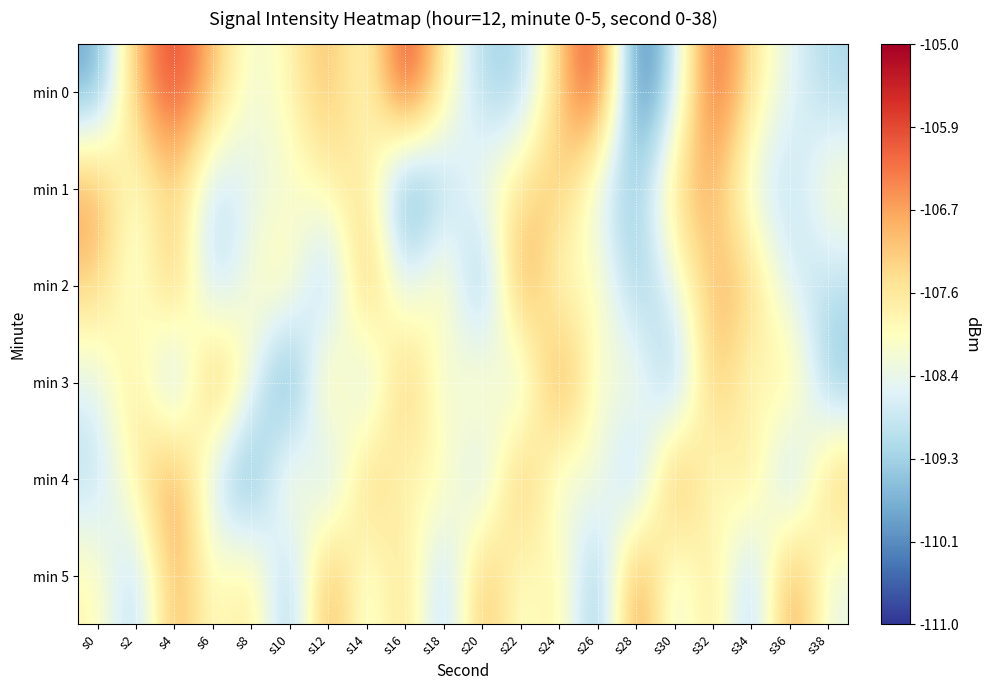

Reading left to right, what are all the values shown in this chart?

min 0: s0=-109.9	s2=-106.9	s4=-105.6	s6=-107.0	s8=-108.4	s10=-107.9	s12=-106.8	s14=-108.2	s16=-105.4	s18=-107.7	s20=-109.2	s22=-109.3	s24=-107.2	s26=-105.5	s28=-110.7	s30=-108.9	s32=-105.8	s34=-107.6	s36=-108.5	s38=-109.2
min 1: s0=-106.6	s2=-108.3	s4=-107.1	s6=-109.2	s8=-108.5	s10=-108.3	s12=-107.8	s14=-107.4	s16=-110.3	s18=-109.2	s20=-108.2	s22=-107.5	s24=-106.9	s26=-108.8	s28=-109.5	s30=-107.2	s32=-106.8	s34=-108.6	s36=-109.1	s38=-107.9
min 2: s0=-107.2	s2=-108.5	s4=-106.7	s6=-109.3	s8=-108.1	s10=-107.6	s12=-109.8	s14=-106.5	s16=-108.9	s18=-107.4	s20=-110.1	s22=-106.2	s24=-108.3	s26=-107.7	s28=-109.6	s30=-108.4	s32=-106.9	s34=-107.1	s36=-108.8	s38=-109.0
min 3: s0=-108.6	s2=-107.3	s4=-109.7	s6=-106.4	s8=-108.2	s10=-110.5	s12=-107.0	s14=-109.4	s16=-106.6	s18=-108.7	s20=-107.5	s22=-109.2	s24=-106.1	s26=-108.5	s28=-107.8	s30=-109.9	s32=-106.7	s34=-108.3	s36=-107.2	s38=-109.6
min 4: s0=-109.1	s2=-107.7	s4=-106.3	s6=-108.9	s8=-110.2	s10=-107.4	s12=-109.5	s14=-106.8	s16=-108.1	s18=-107.6	s20=-109.3	s22=-106.5	s24=-108.7	s26=-107.9	s28=-109.8	s30=-106.2	s32=-108.4	s34=-107.1	s36=-109.7	s38=-106.9
min 5: s0=-107.8	s2=-109.4	s4=-106.6	s6=-108.2	s8=-107.3	s10=-109.7	s12=-106.4	s14=-108.6	s16=-107.1	s18=-109.5	s20=-106.7	s22=-108.3	s24=-107.5	s26=-109.9	s28=-106.1	s30=-108.8	s32=-107.2	s34=-109.6	s36=-106.3	s38=-108.5